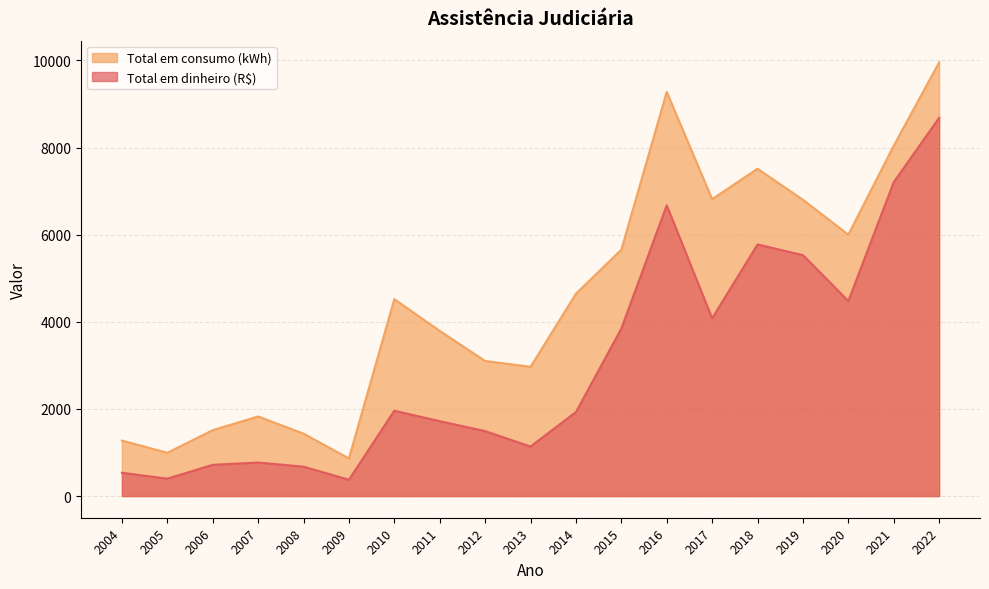

At which category does the chart reach its peak across all series?

2022